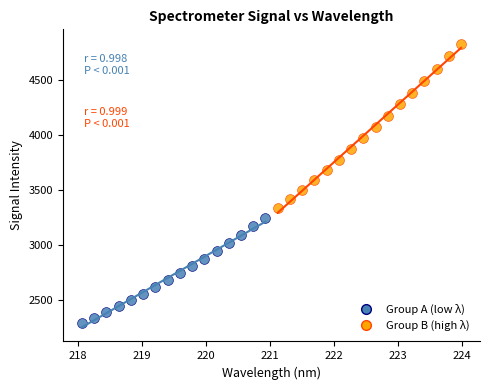

Which series contains the lowest Y value?

Group A (low λ)